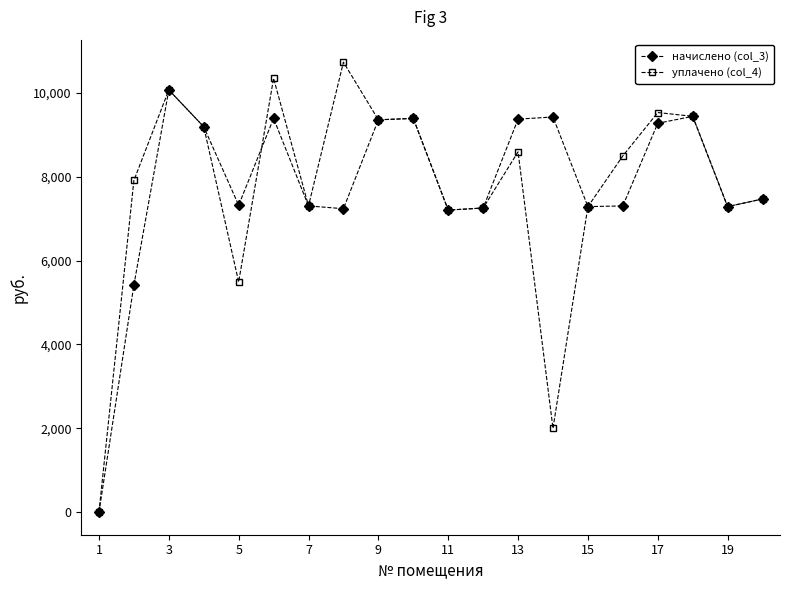

Which series has the widest spread of values?

уплачено (col_4)